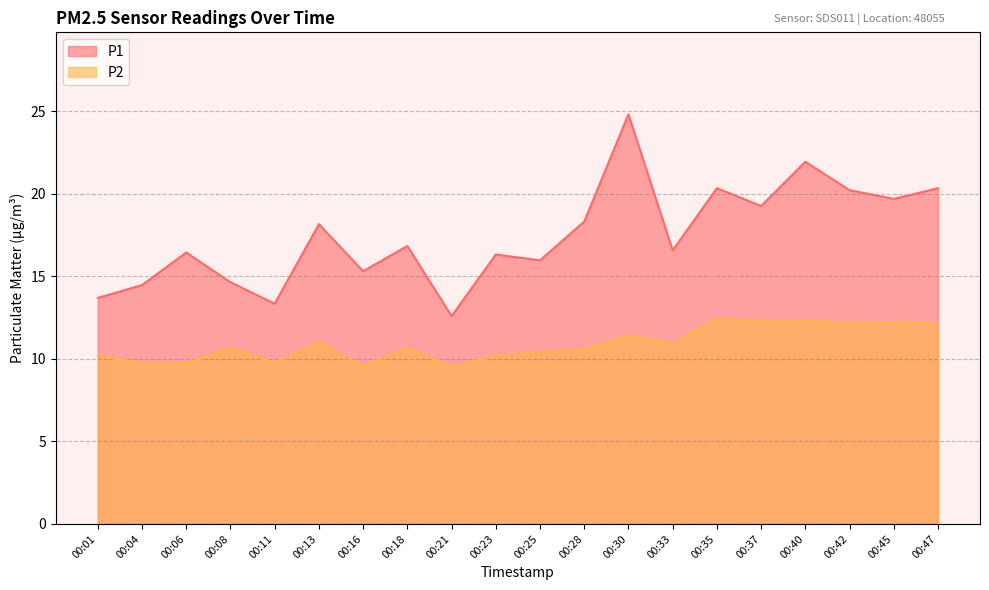

True or false: P2 and P1 cross at least once.

False